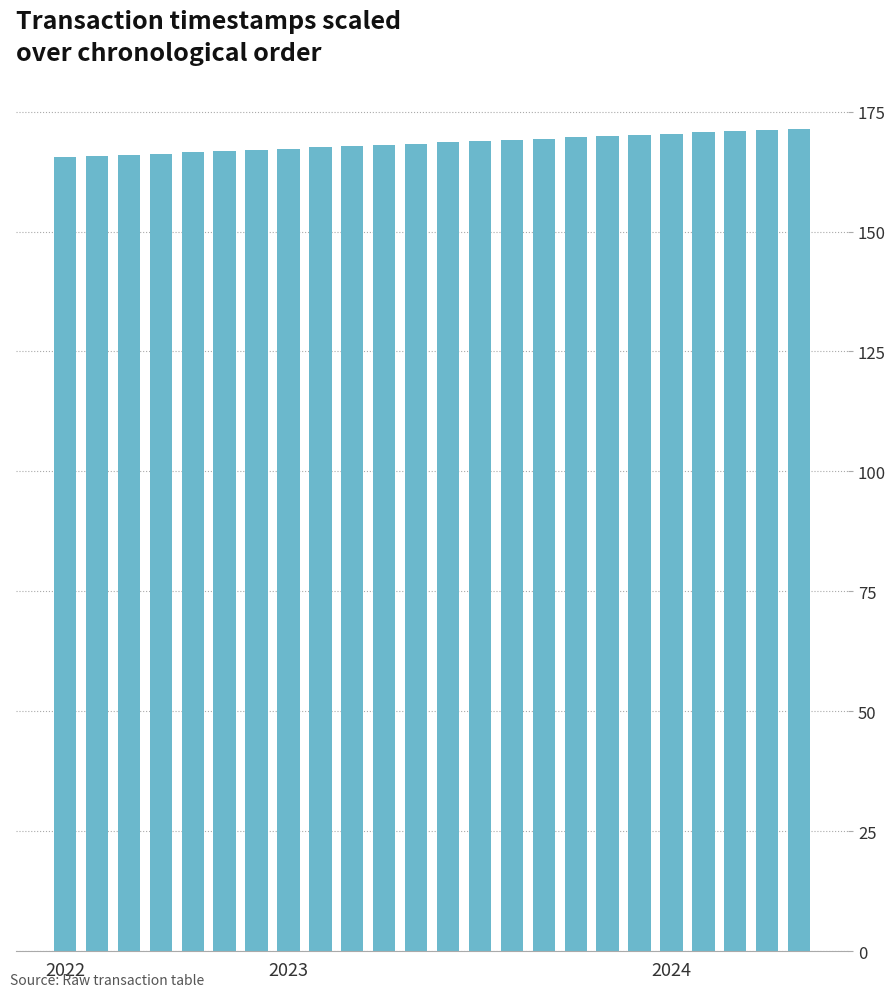

What is the value of the 16th bar from the left?

169.4